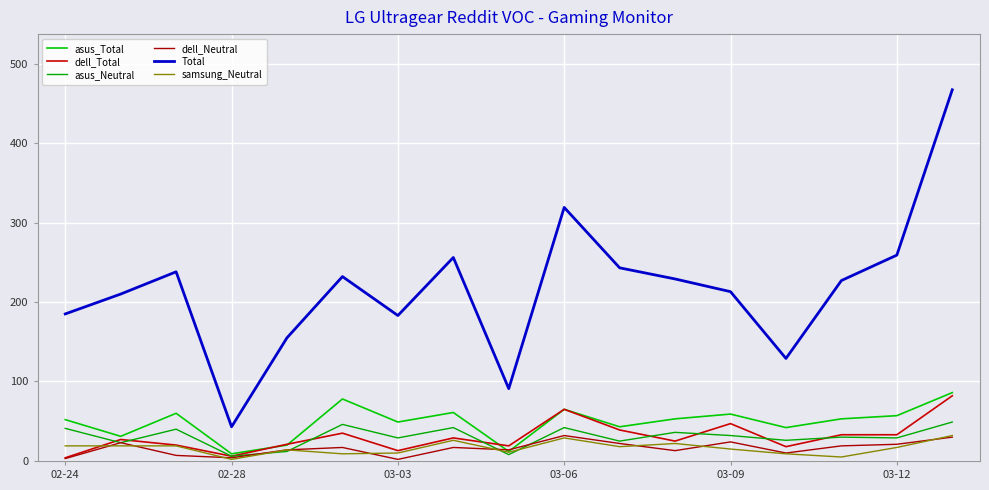

After their last crossing, which series has the higher values: samsung_Neutral or asus_Neutral?

asus_Neutral